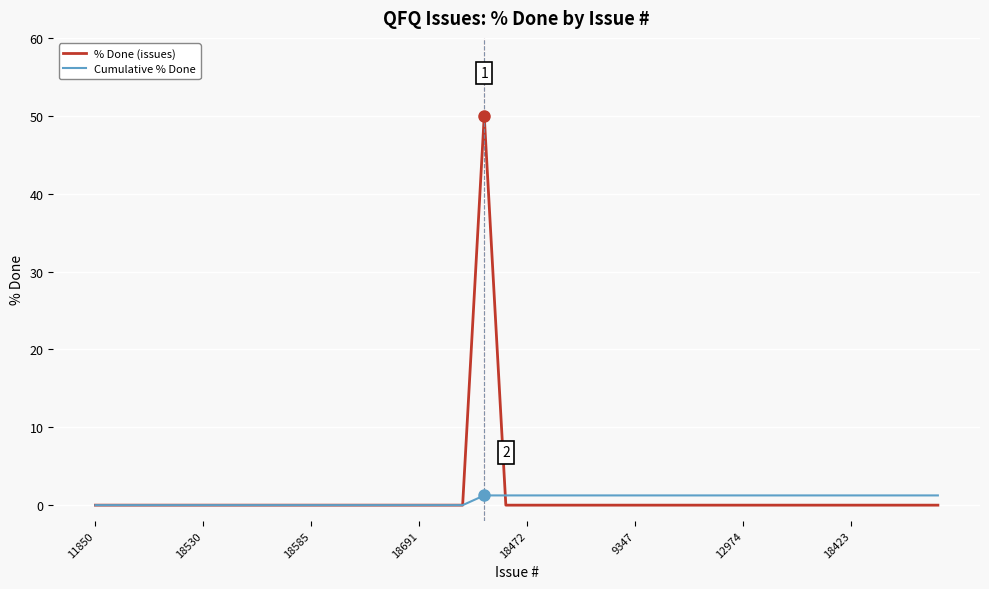

Which series has the largest range (max minus min)?

% Done (issues)